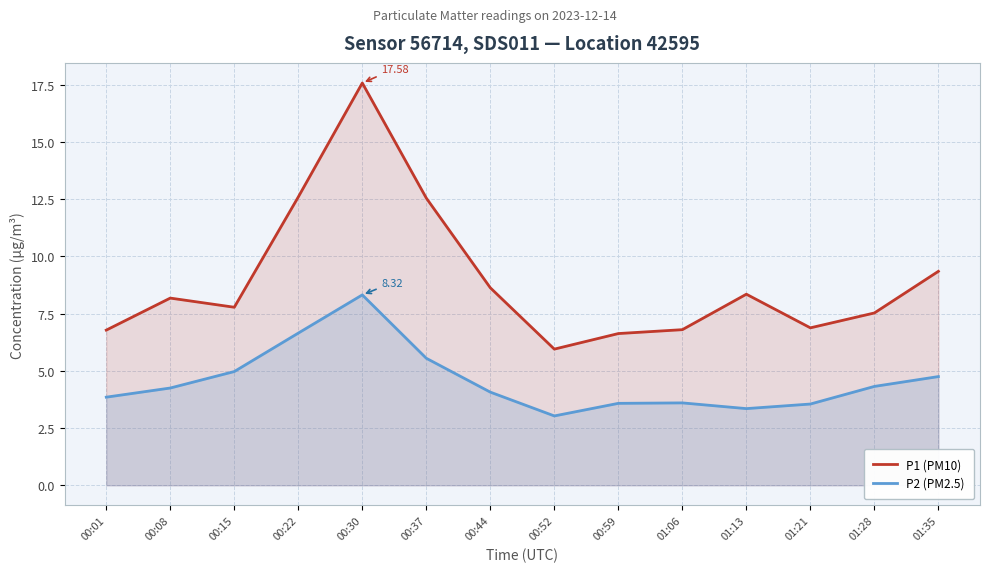

Which series has the largest range (max minus min)?

P1 (PM10)